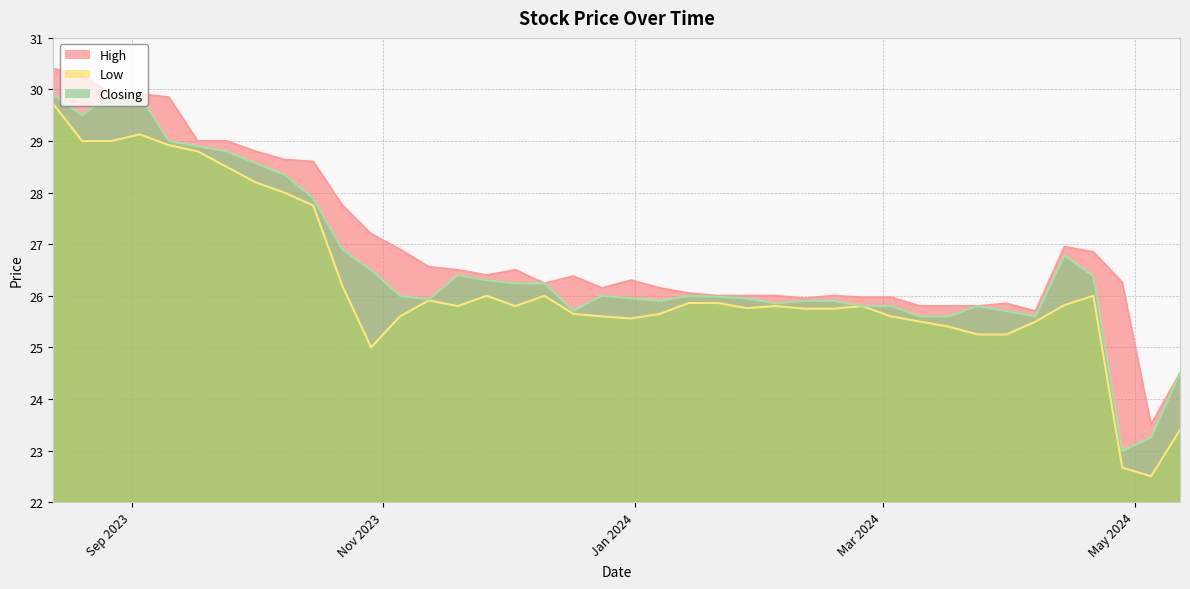

How many lines are shown in the chart?

3